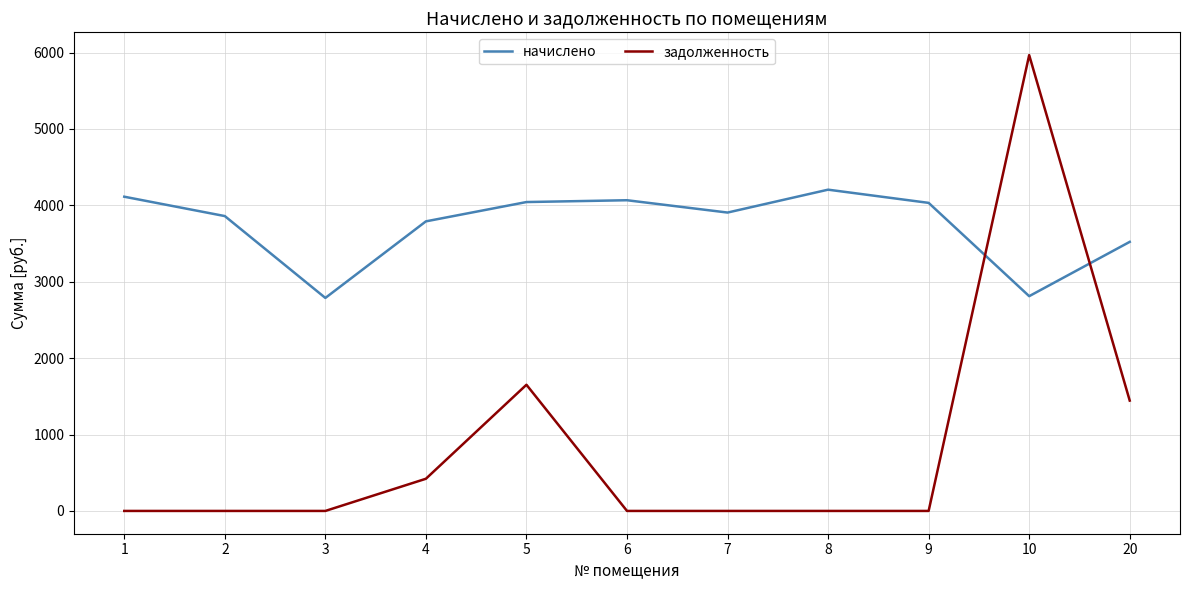

Which series changed the most between 5 and 6?

задолженность